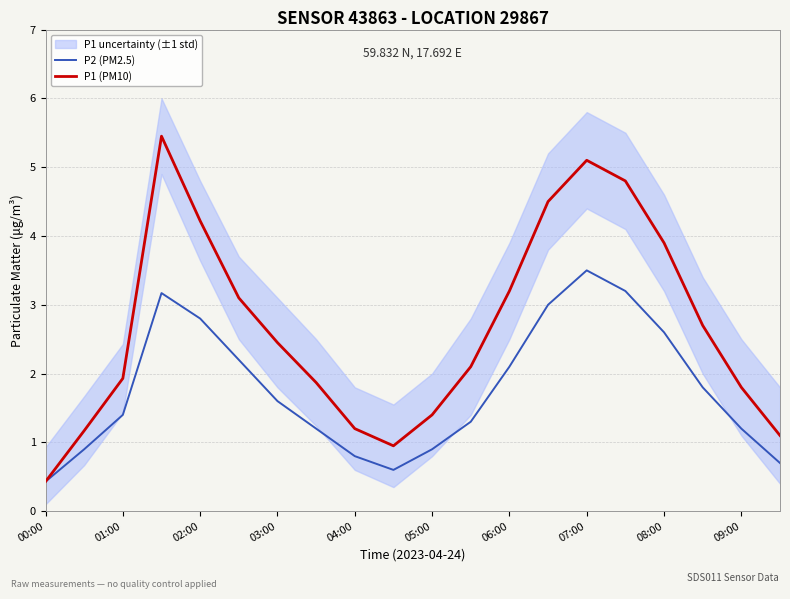

Which category has the lowest value in the P1 (PM10) series?

00:00